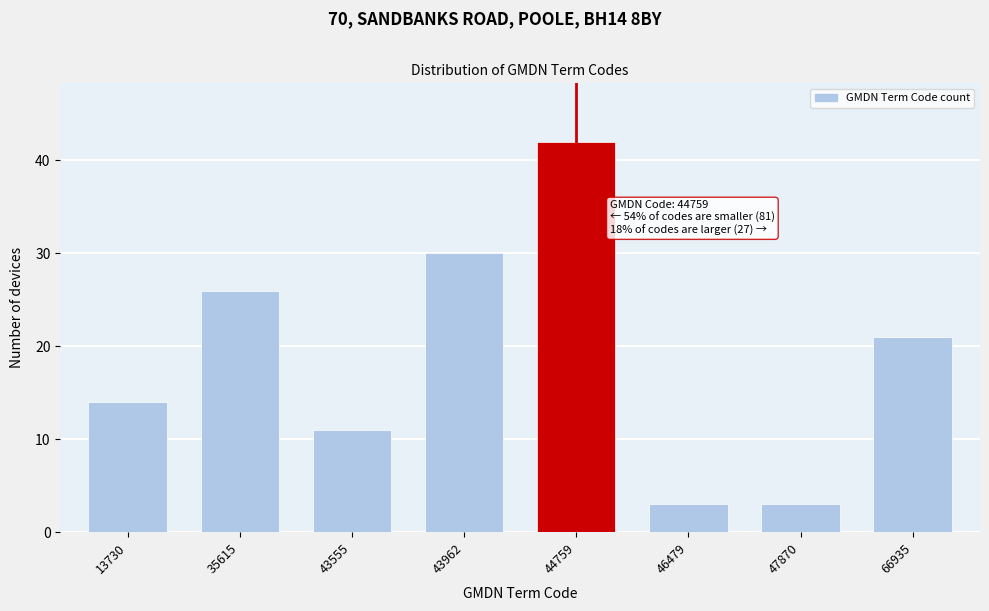

Reading left to right, what are all the values shown in this chart?

13730=14	35615=26	43555=11	43962=30	44759=42	46479=3	47870=3	66935=21